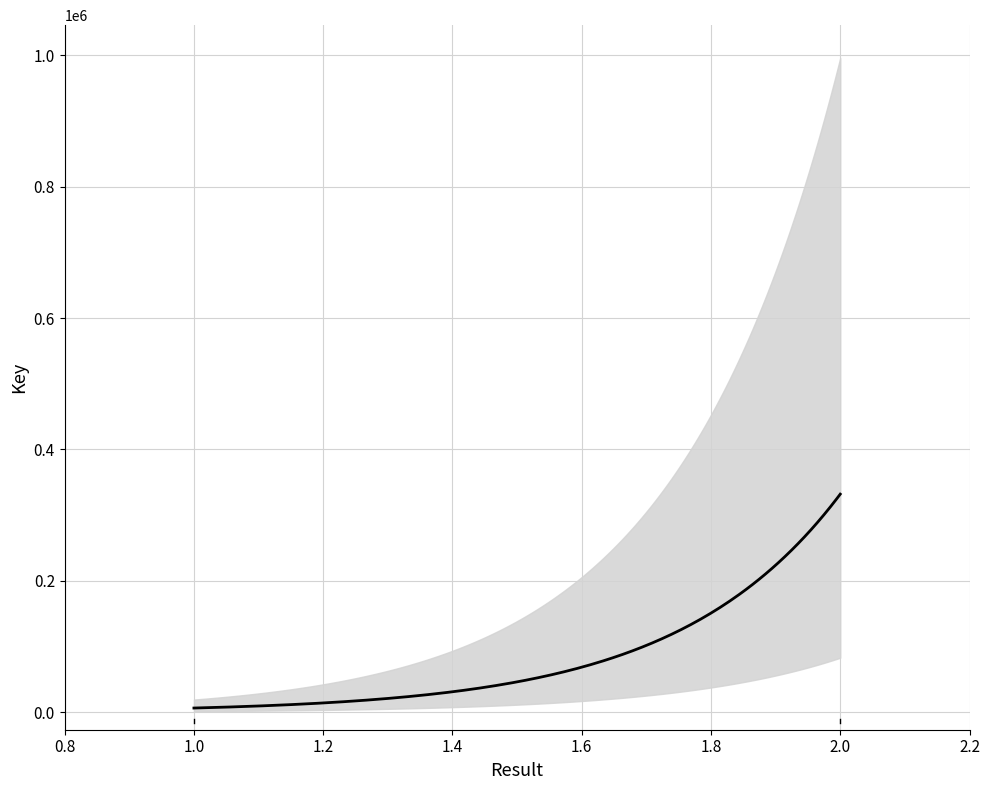

Does the chart have visible grid lines?

Yes